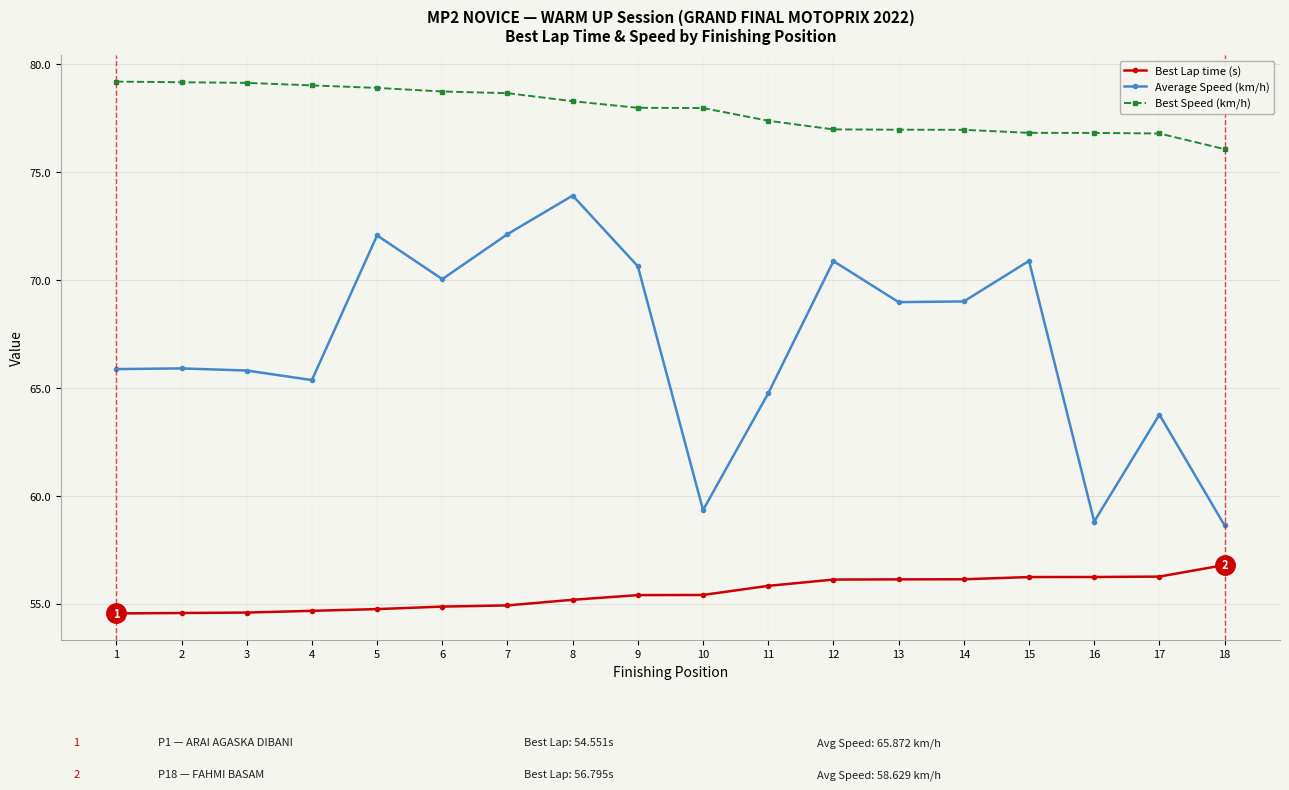

What is the sum of the Best Speed (km/h) values at 18 and 16?

152.9